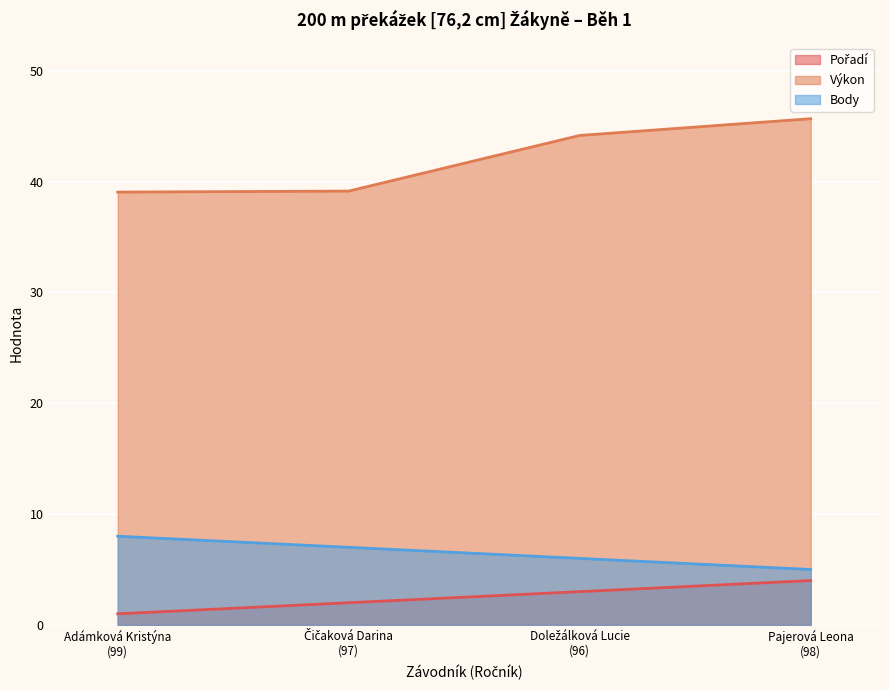

List the labels in order of Pořadí value, smallest first.

Adámková Kristýna
(99), Čičaková Darina
(97), Doležálková Lucie
(96), Pajerová Leona
(98)